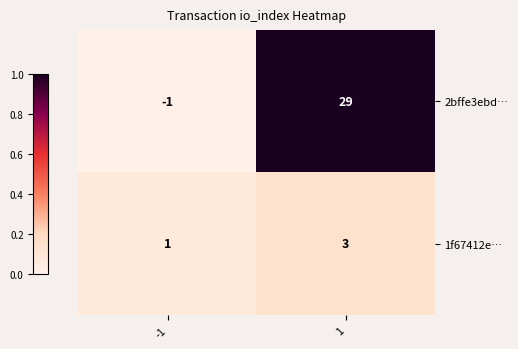

How many values in 2bffe3ebd… are above zero?

1